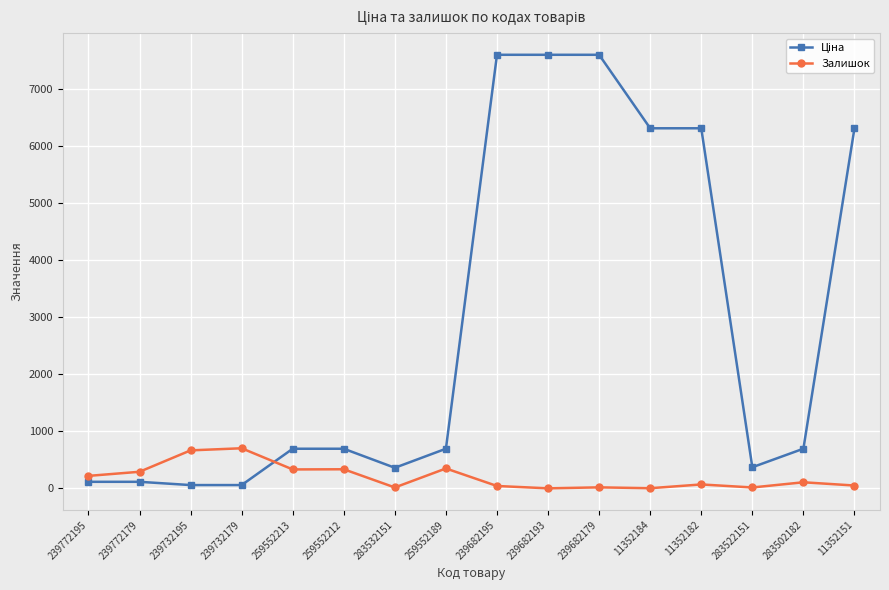

True or false: Залишок has more than 2 interior local peaks.

True